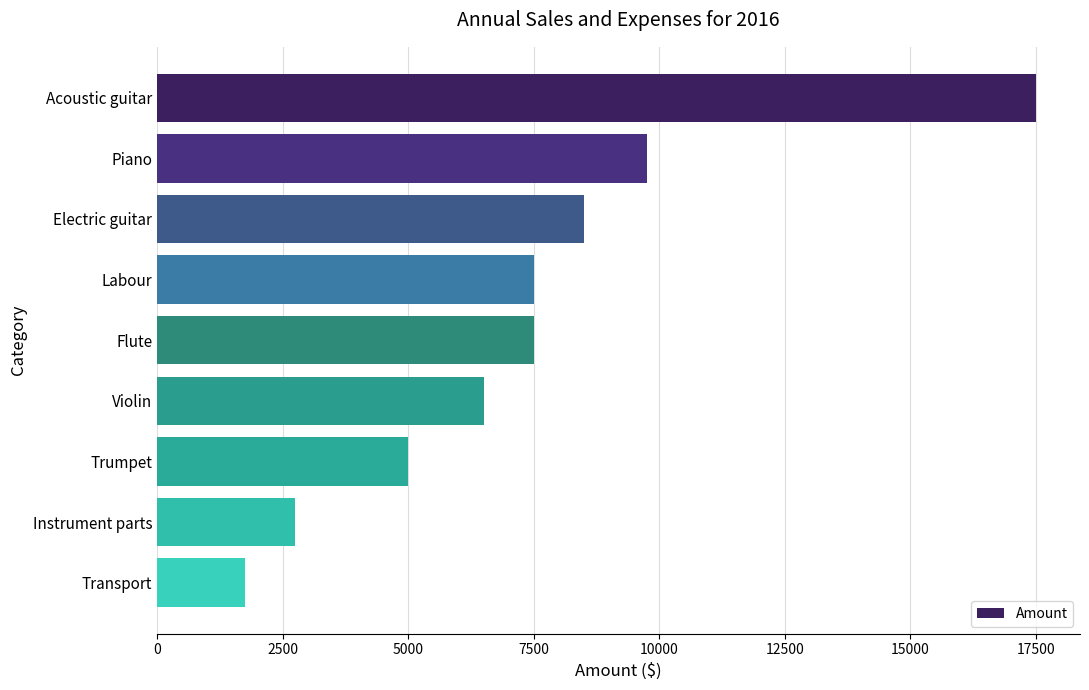

What is the smallest value displayed?

1750